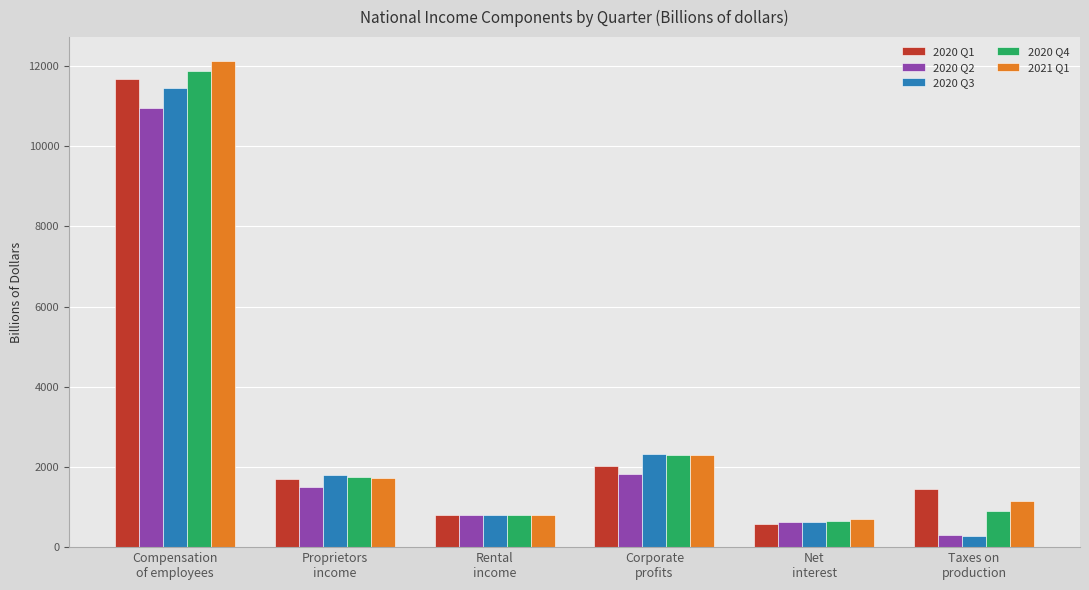

What is the spread (max minus min) of values at Rental
income?

15.6